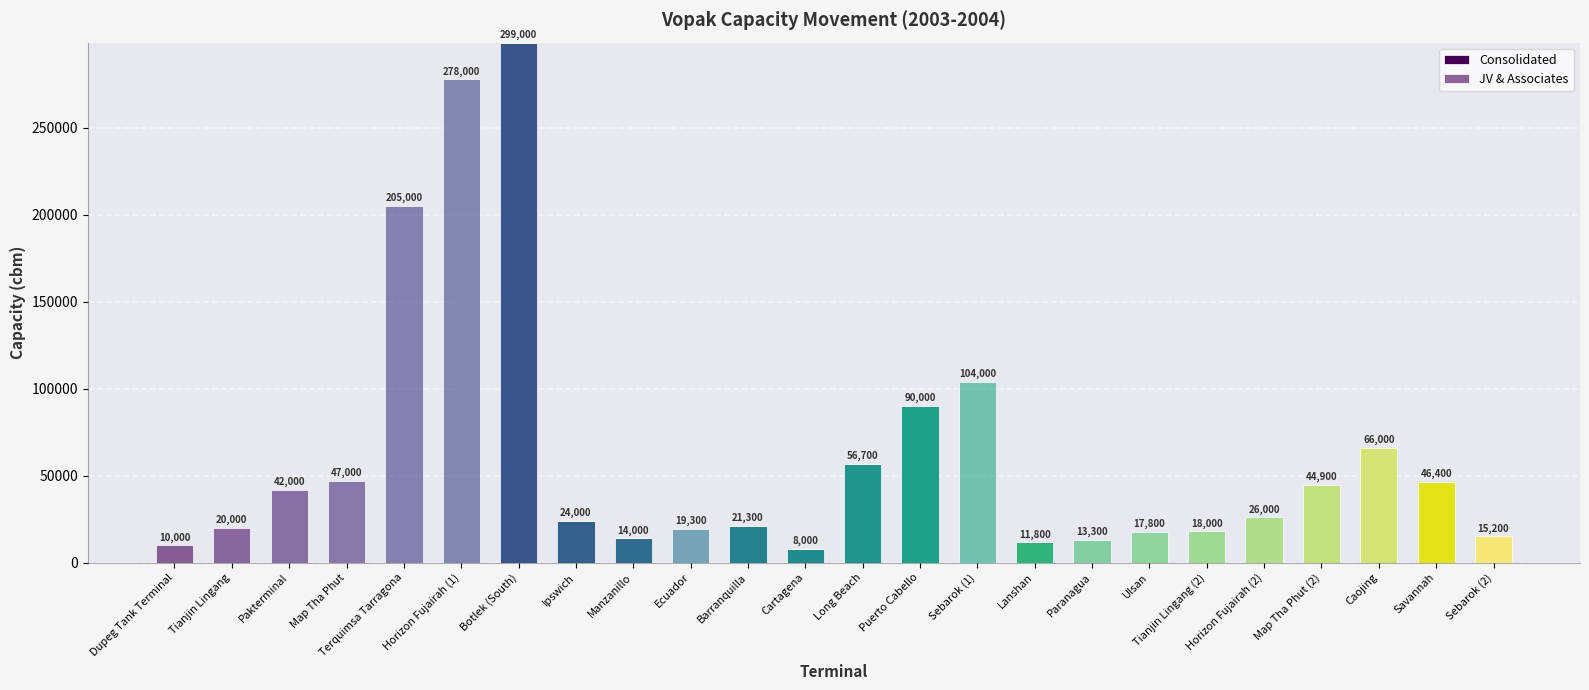

Are the bars grouped side by side (vs. stacked)?

No